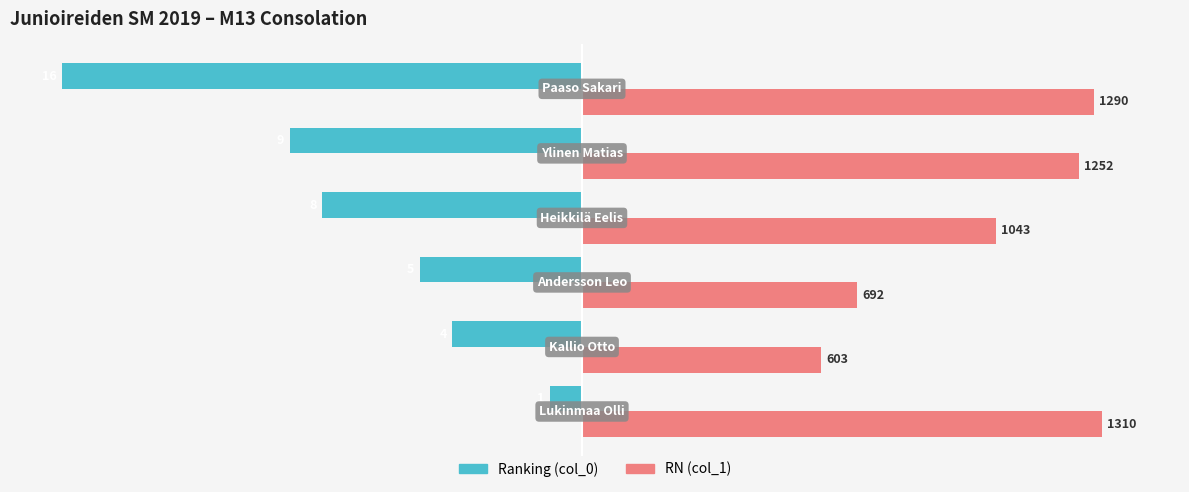

Rank the series by their average value, from lowest to highest.

Ranking (col_0), RN (col_1)